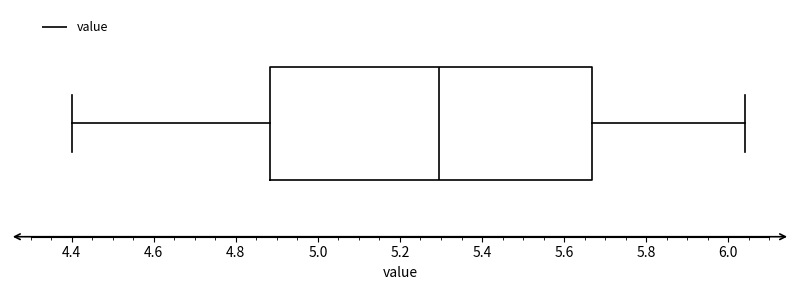

Transcribe this box plot: give where the median line is, the range the box spans, and where the two whiskers end, as read against the x-axis. The values are not printed on the chart, so give them approximately, as read against the axis.

median 5.30, box 4.88 to 5.66, whiskers 4.40 to 6.04